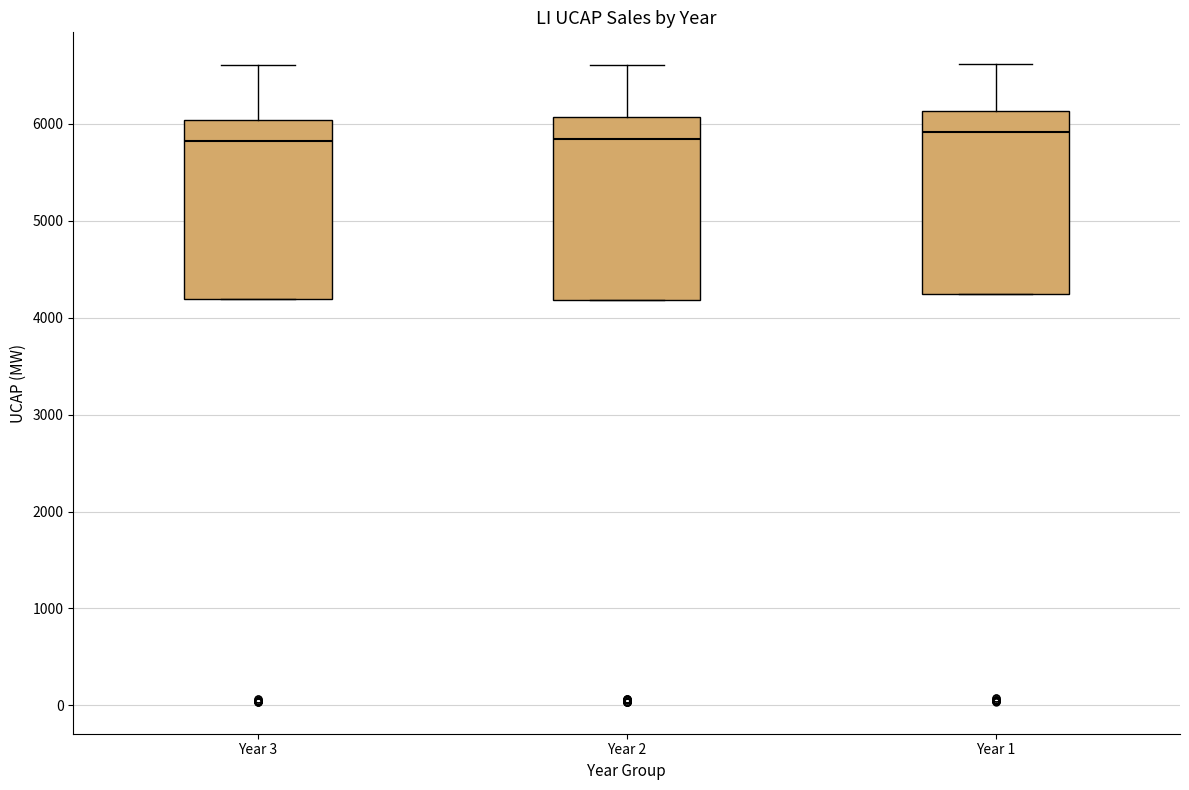

Where is the upper edge of the box for Year 3 on the y-axis? The values are not printed on the chart, so give them approximately, as read against the axis.

6000